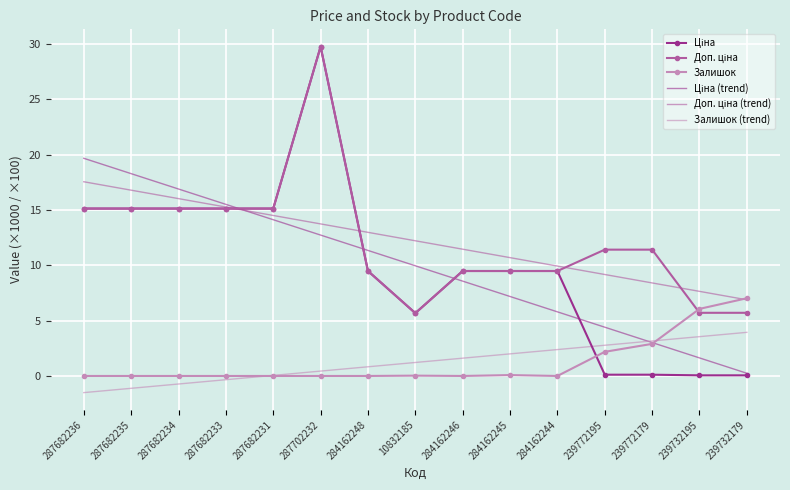

What position from the right is 287682234?

13